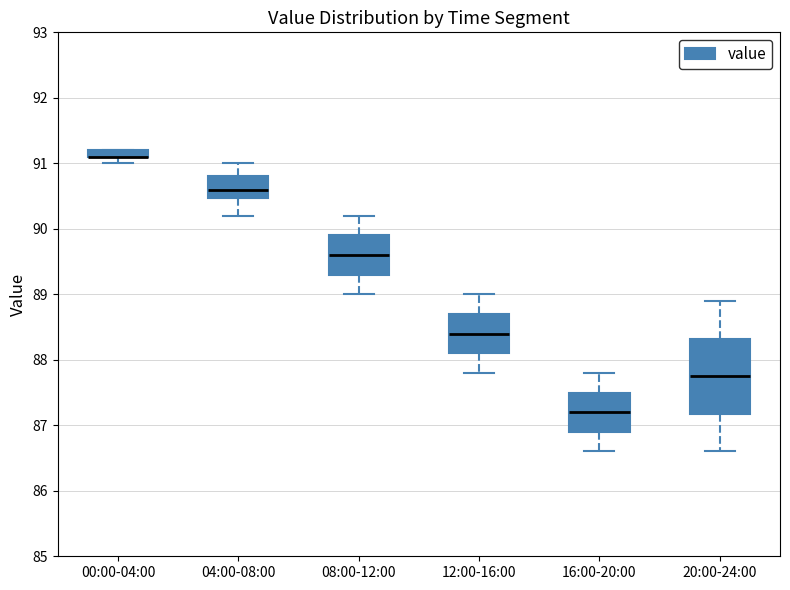

Where is the upper edge of the box for 12:00-16:00 on the y-axis? The values are not printed on the chart, so give them approximately, as read against the axis.

88.7